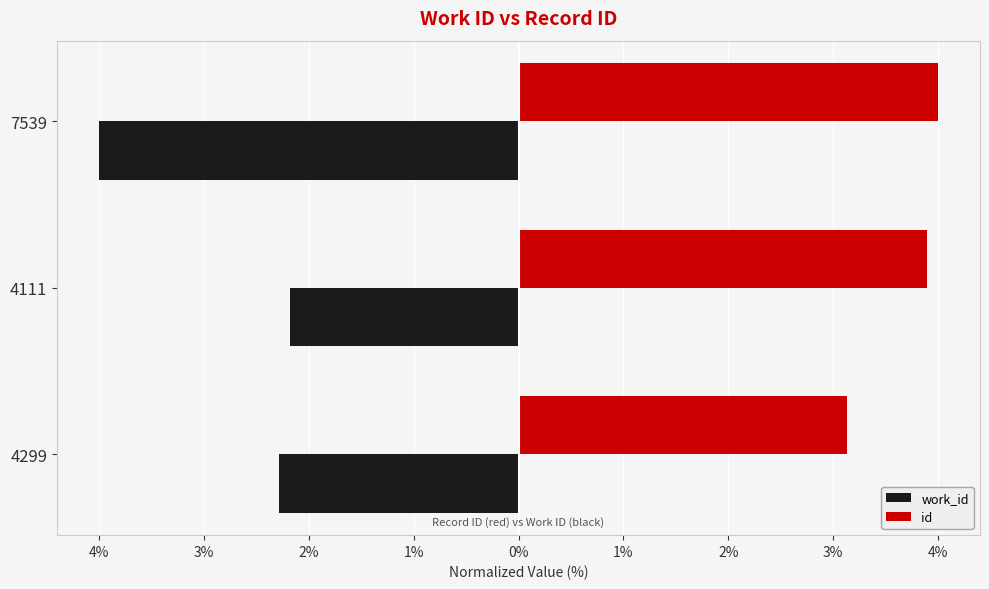

What are all the series names shown in the legend?

work_id, id